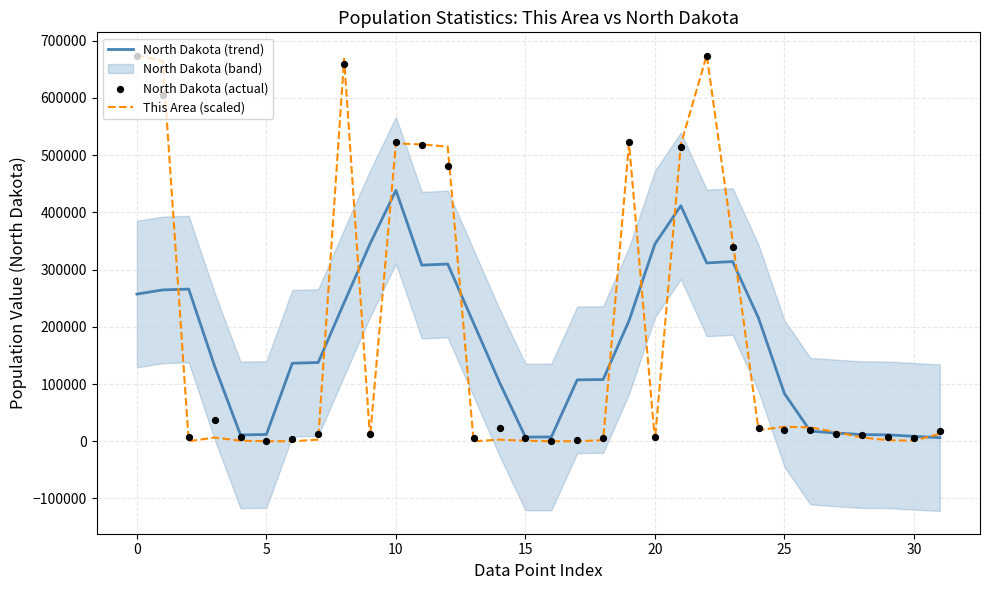

At which category is the sum across all series the highest?

22